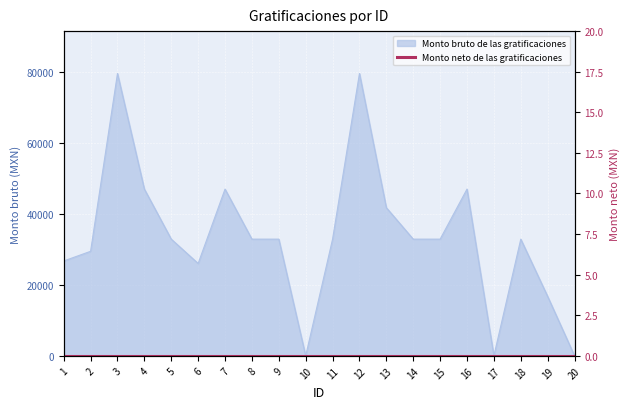

What is the sum of all values?

671176.5